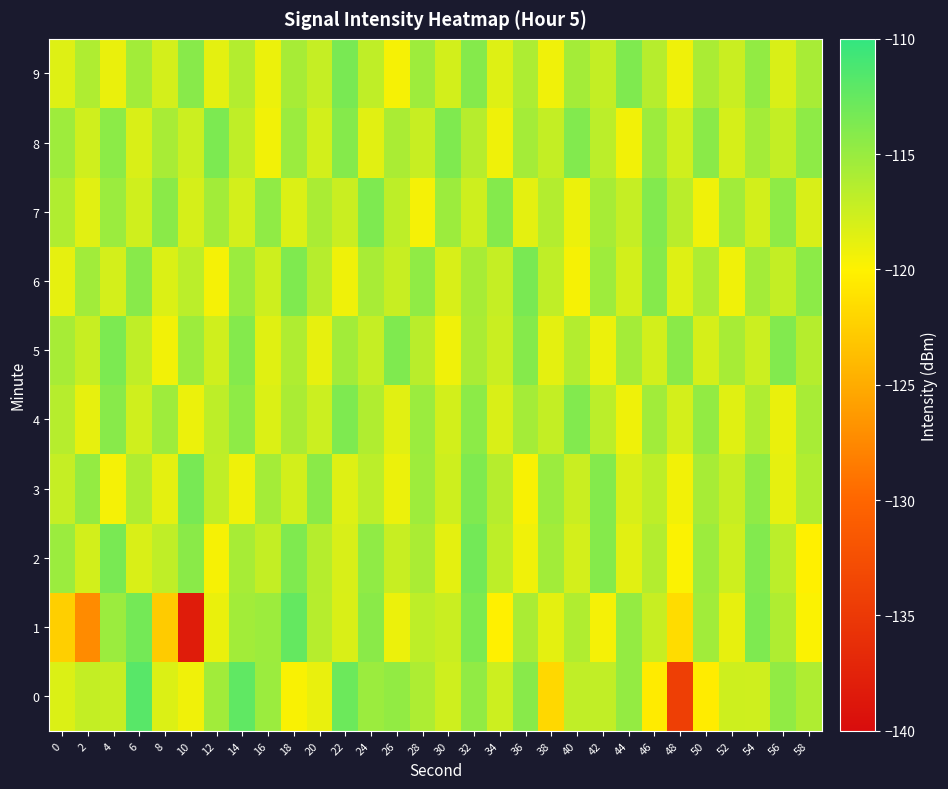

Between 28 and 18, which is larger?

28